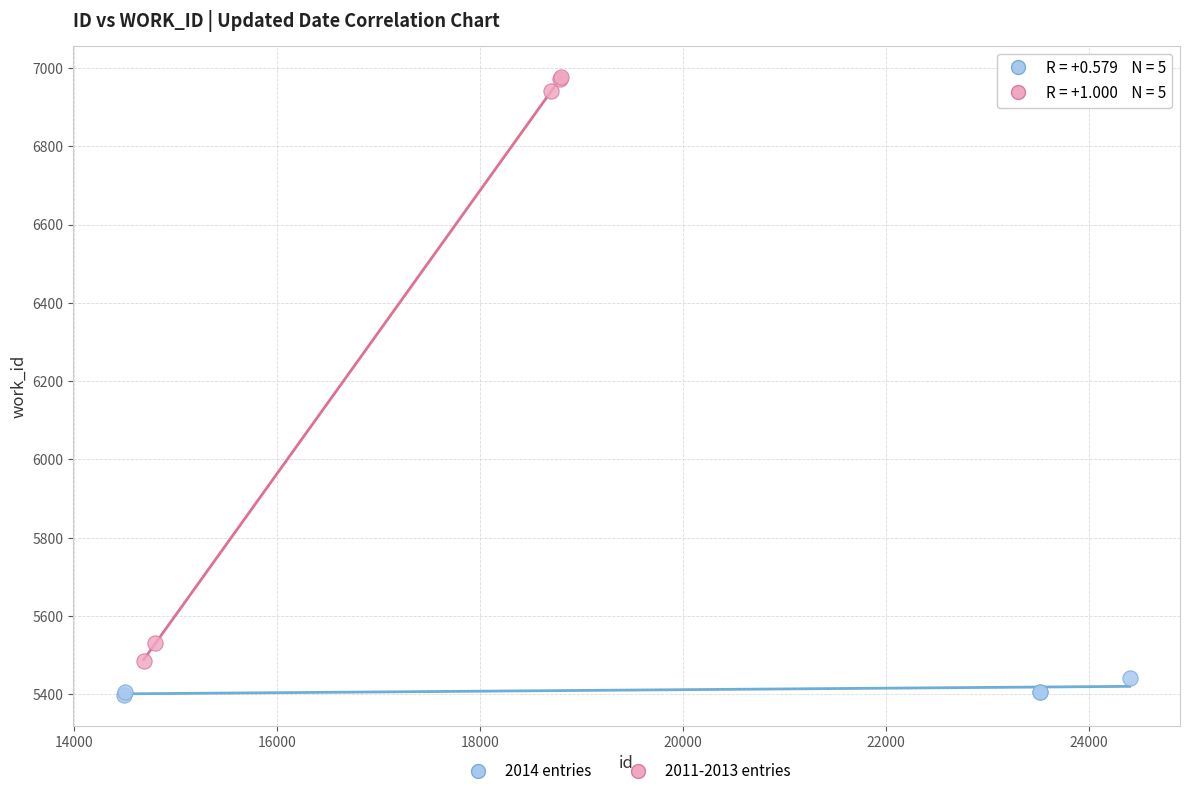

Which series has the largest Y range (max minus min)?

2011-2013 entries